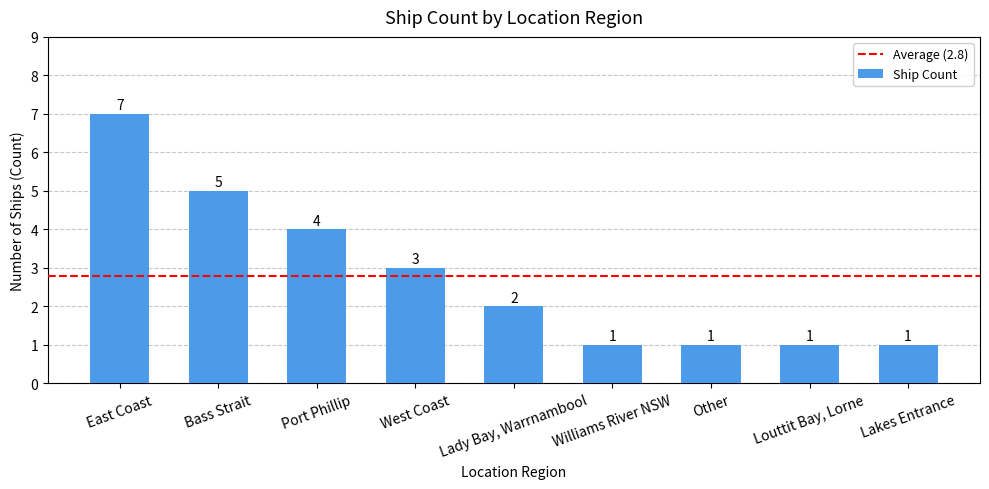

What is the average value?

3